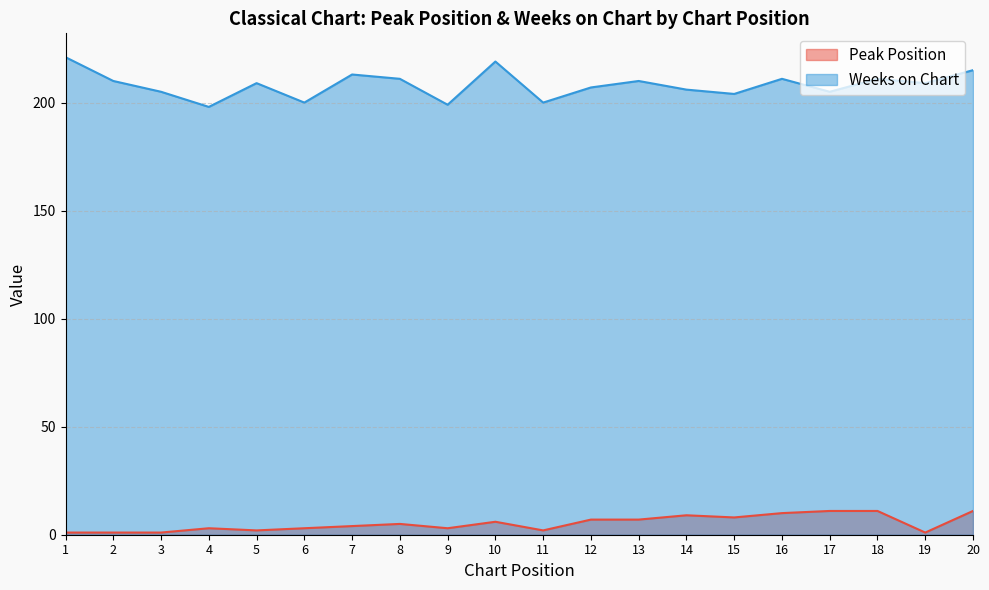

What is the average value of the Peak Position series?

5